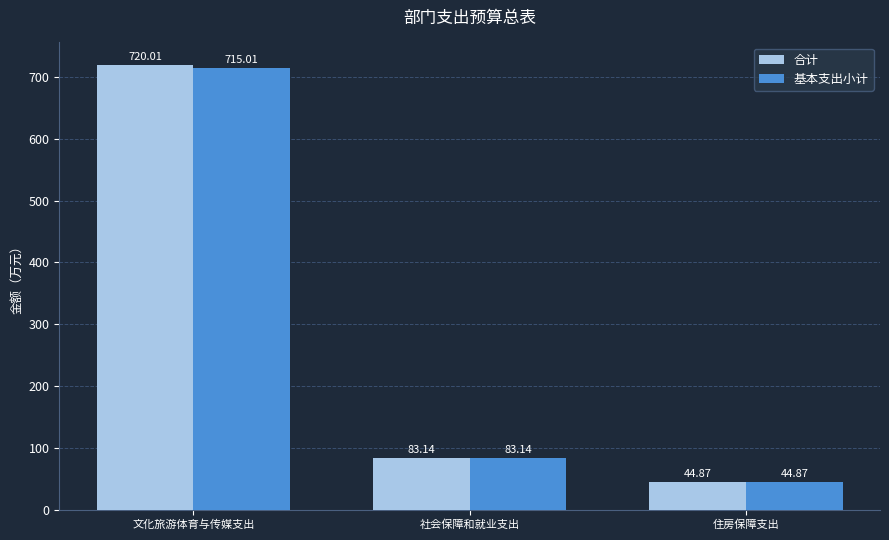

Where does the 合计 series first go above 83?

文化旅游体育与传媒支出